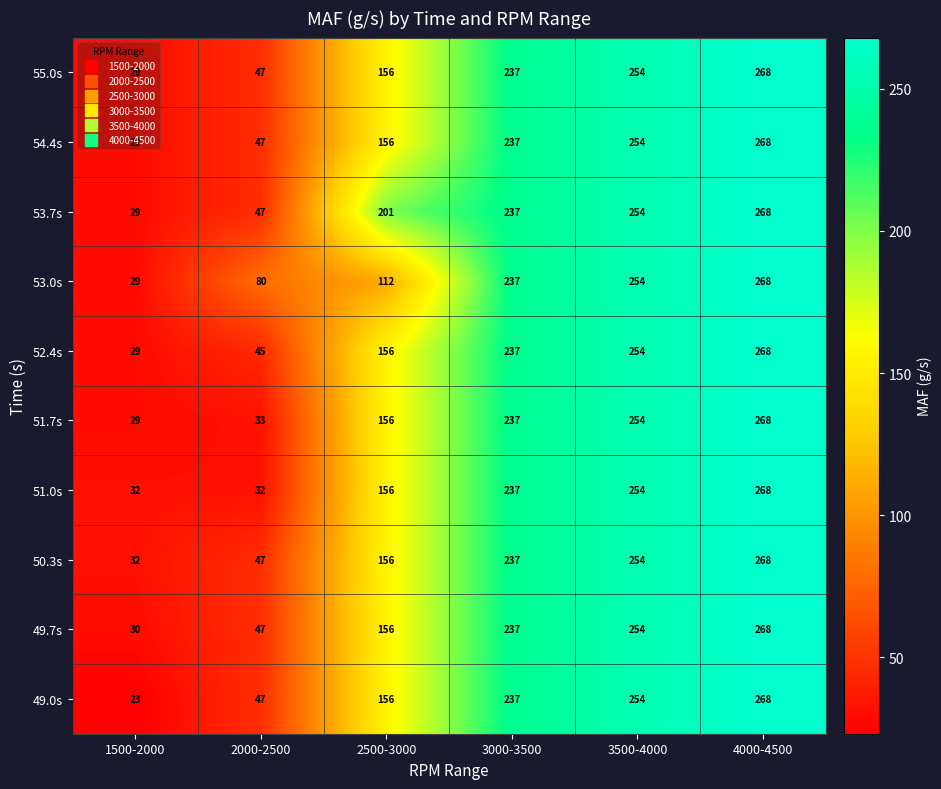

What is the smallest value displayed?

23